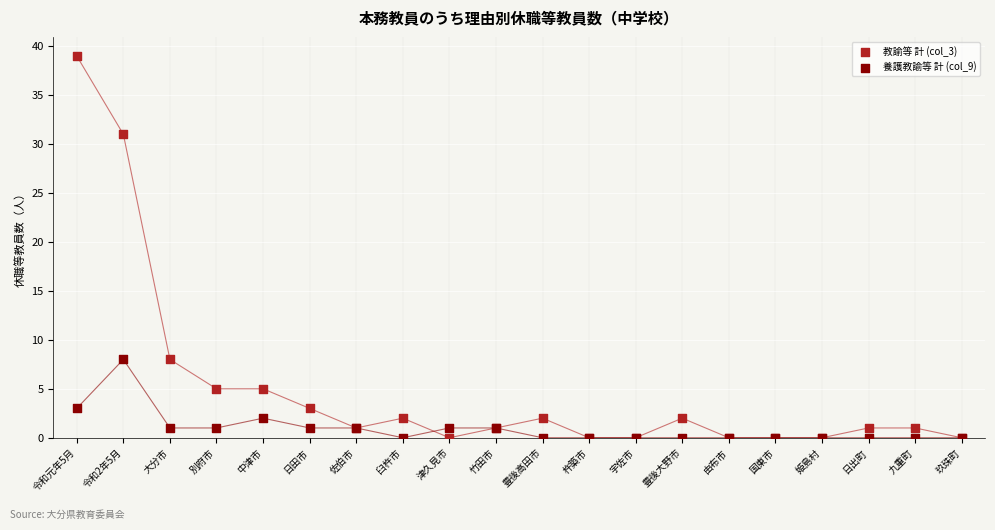

Which series has the widest spread of Y values?

教諭等 計 (col_3)